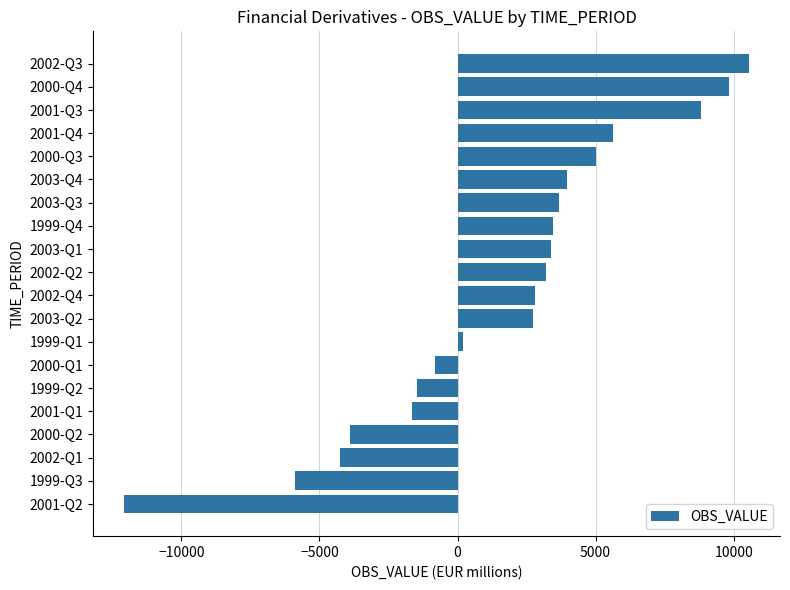

Between 1999-Q3 and 2003-Q4, which is larger?

2003-Q4